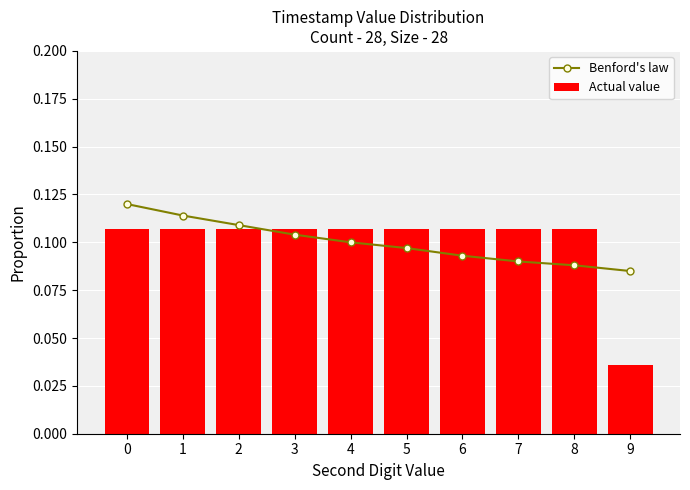

At how many categories does at least one series exceed 0?

10